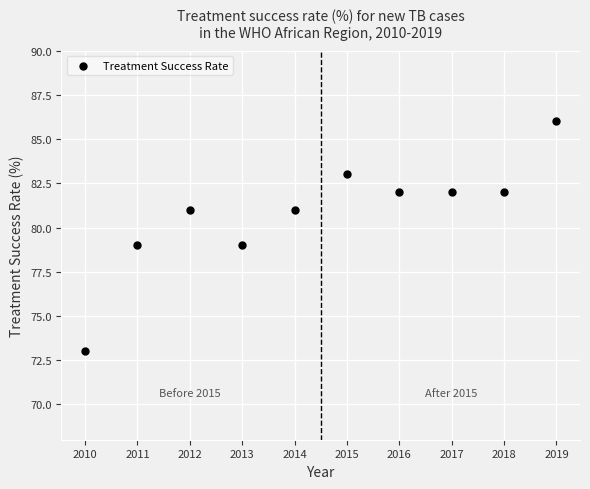

What is the range of Y values (max minus min)?

13